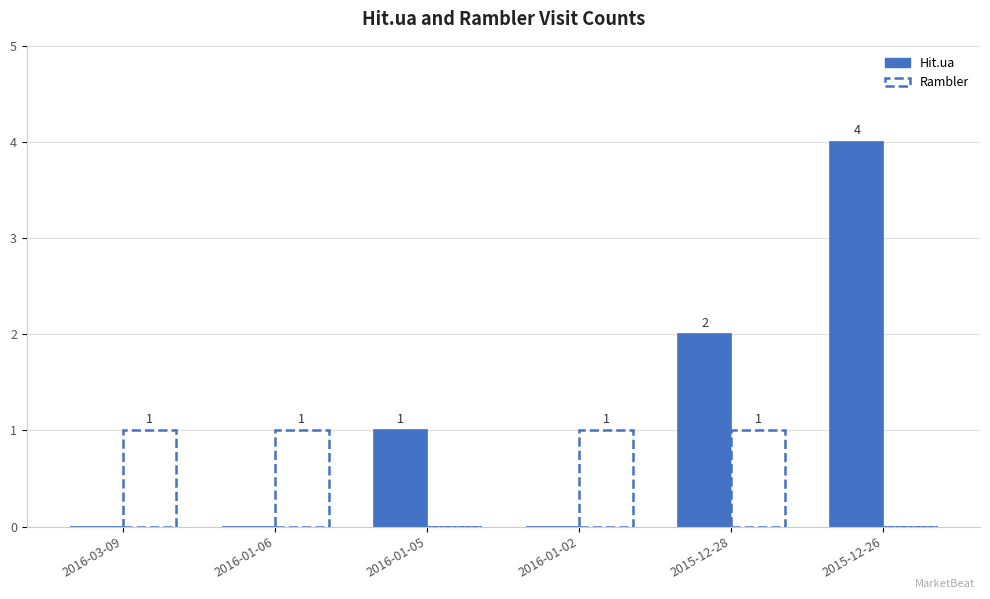

True or false: Hit.ua has a value of -1 at 2016-01-06.

False